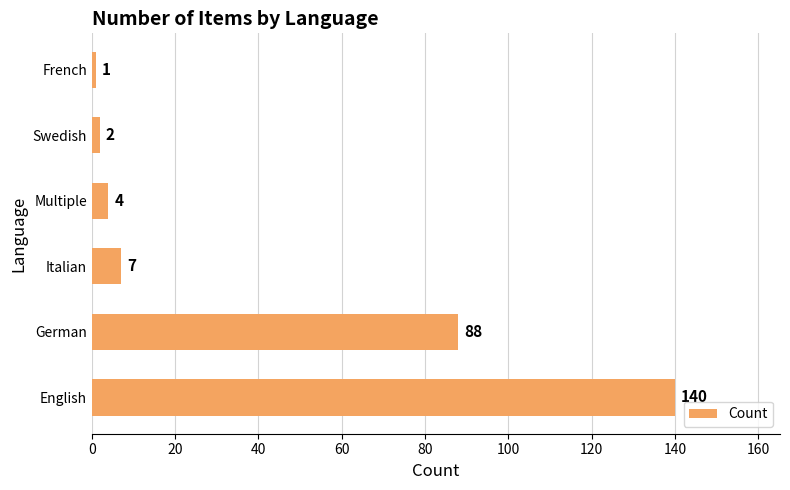

At which label is the value closest to 70?

German